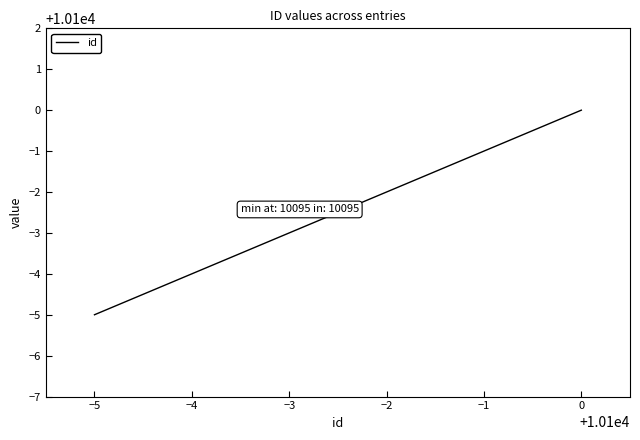

Rank the categories by value from highest to lowest.

0, −4, −5